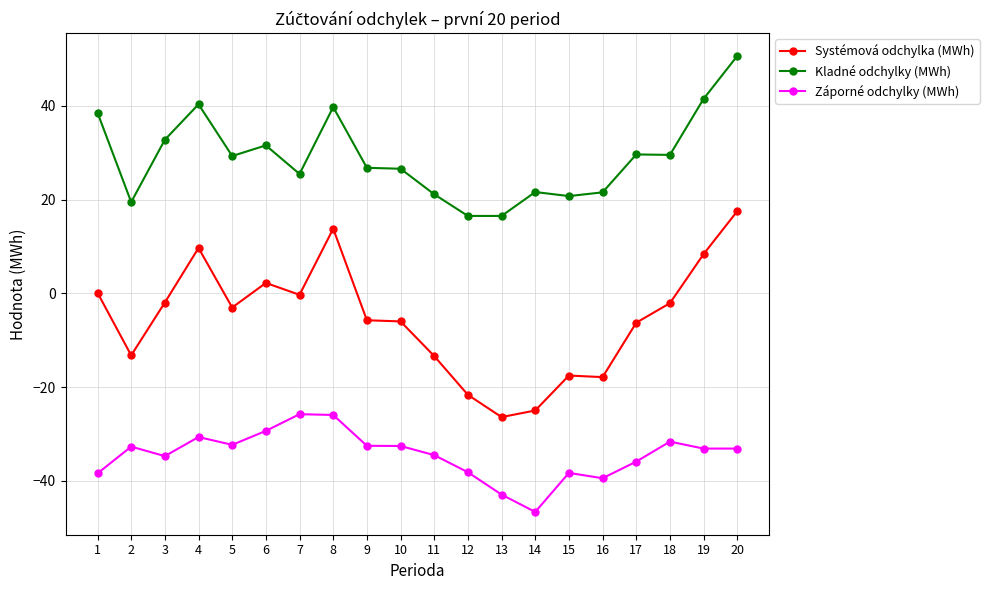

The Kladné odchylky (MWh) series shows 21.6 at 14. True or false?

True